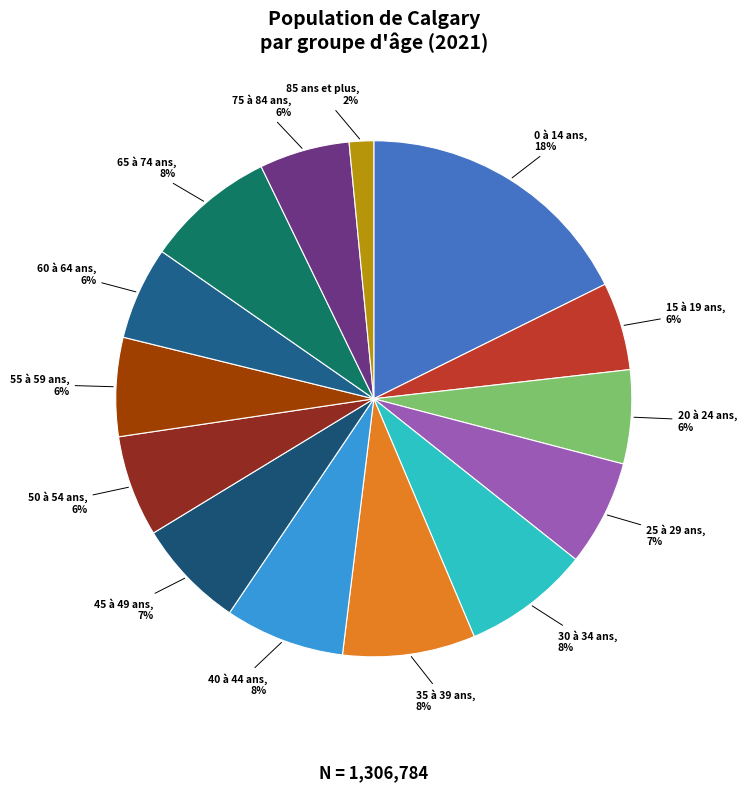

Is 85 ans et plus the majority of the pie?

No